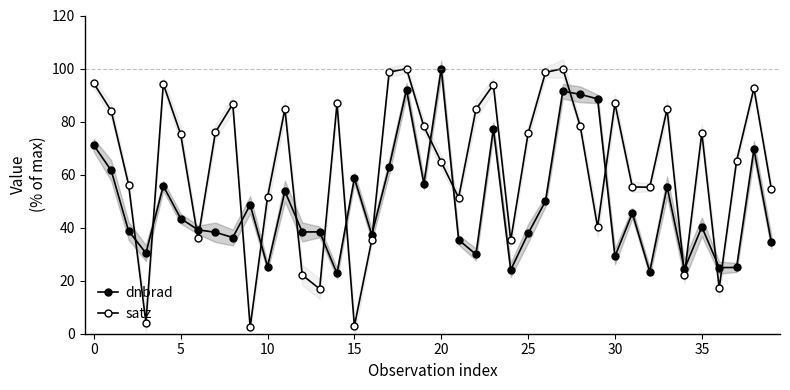

True or false: dnbrad has more than 1 interior local peaks.

True